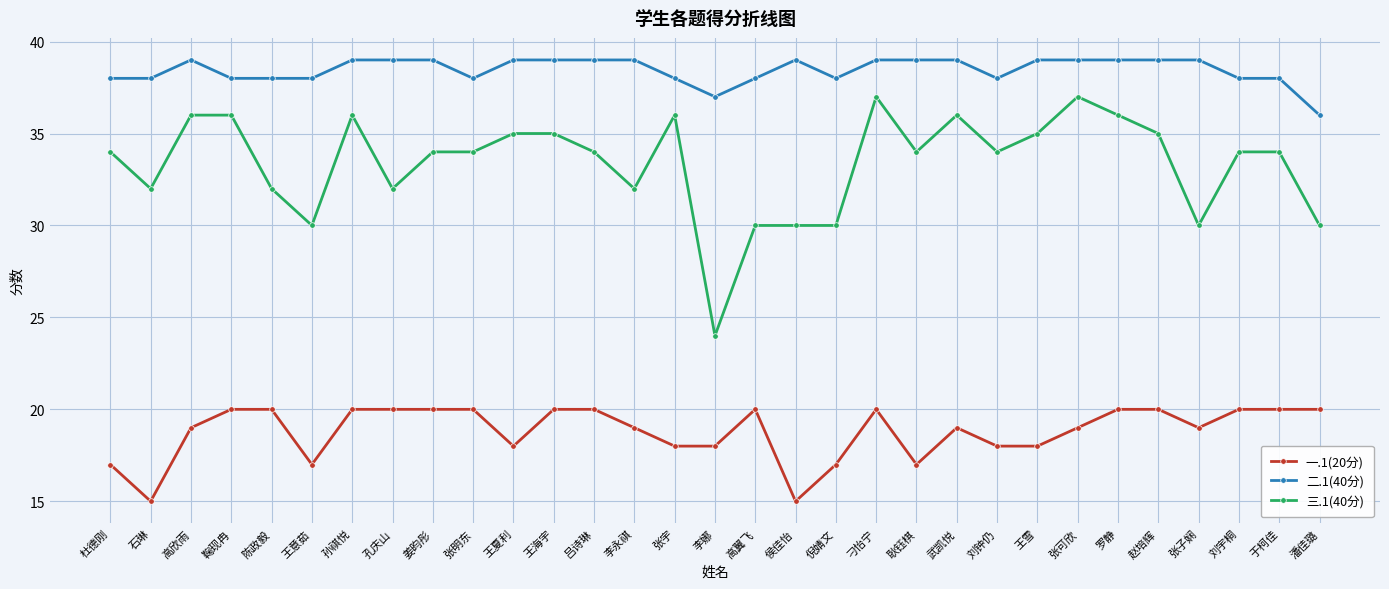

What is the greatest value displayed?

39